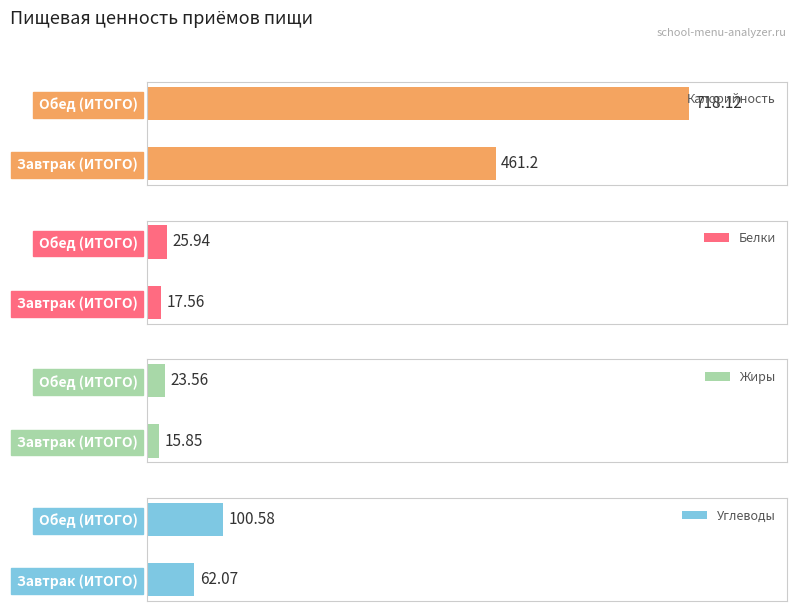

What is the maximum value for Углеводы?

100.6